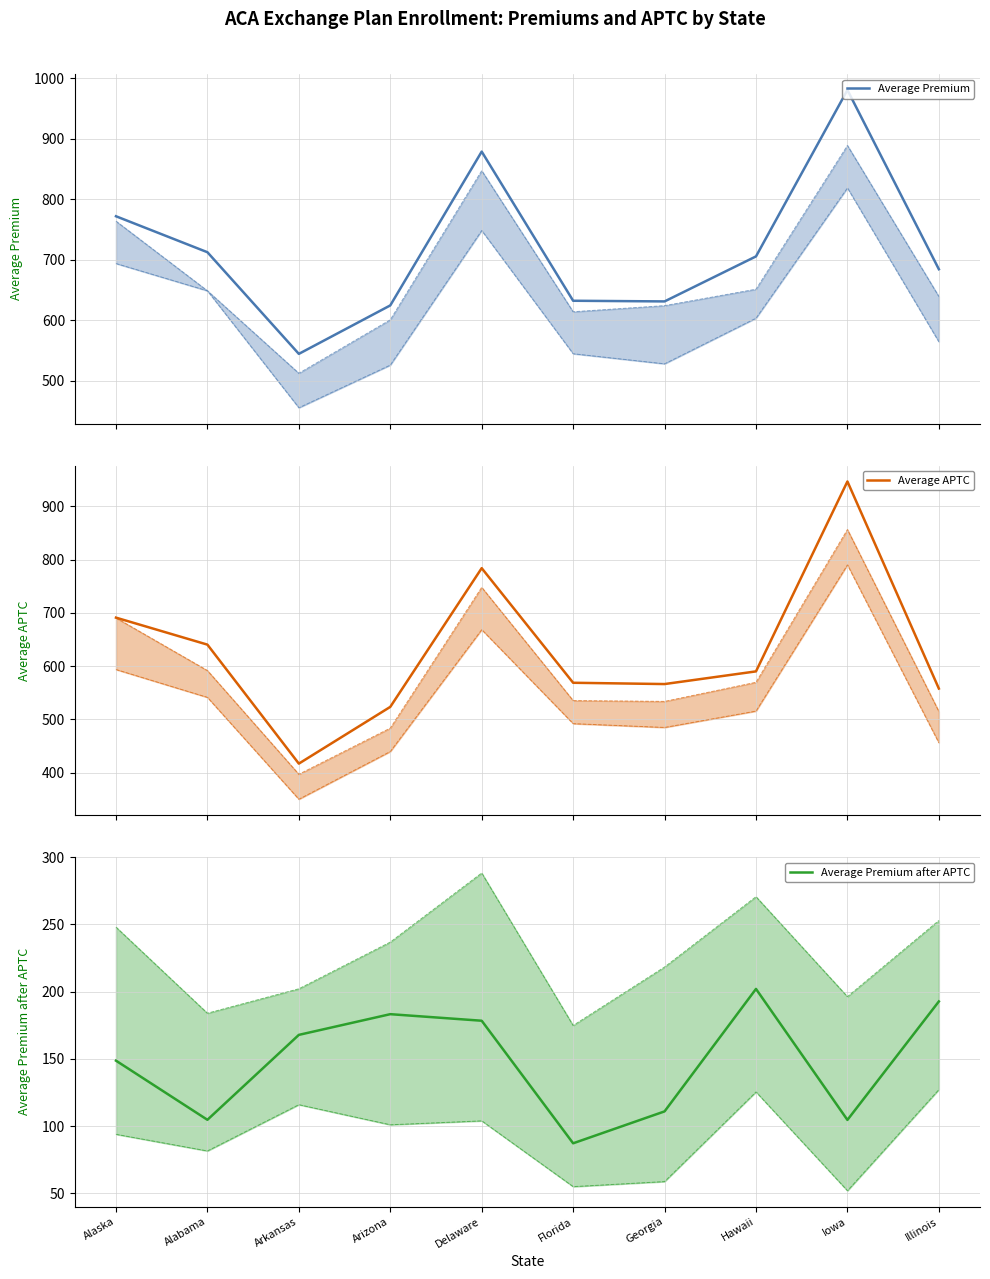

Reading left to right, extract all data points from this chart.

Average Premium: 771.8	712.4	544.5	624.5	878.6	632.2	631.1	705.5	980.4	684.3
Average APTC: 691.1	640.4	417.1	523.6	783.9	568.8	566.4	590.2	946.6	558.0
Average Premium after APTC: 148.7	104.7	167.8	183.2	178.4	87.2	110.9	202.0	104.6	192.7